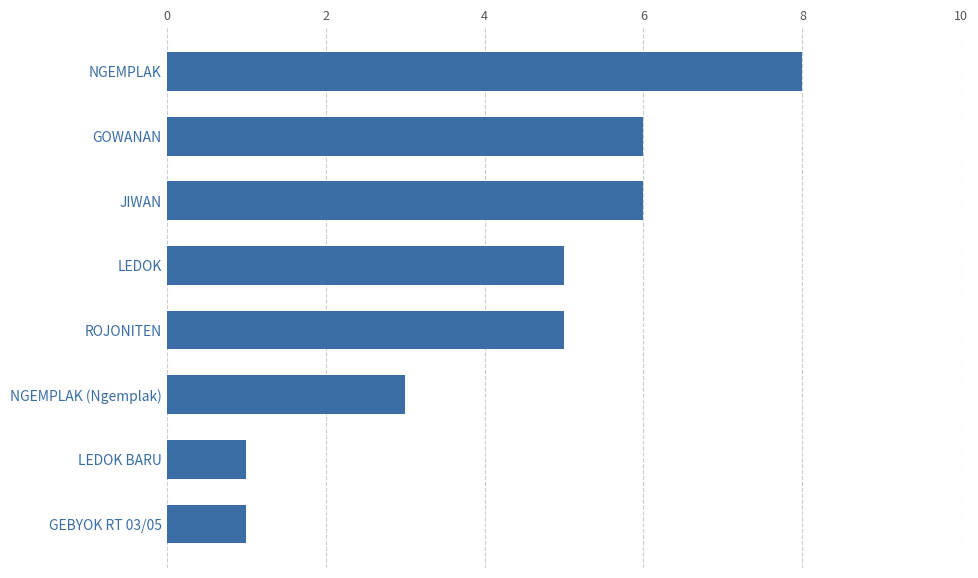

Reading top to bottom, list all the values displayed in this chart.

NGEMPLAK=8	GOWANAN=6	JIWAN=6	LEDOK=5	ROJONITEN=5	NGEMPLAK (Ngemplak)=3	LEDOK BARU=1	GEBYOK RT 03/05=1